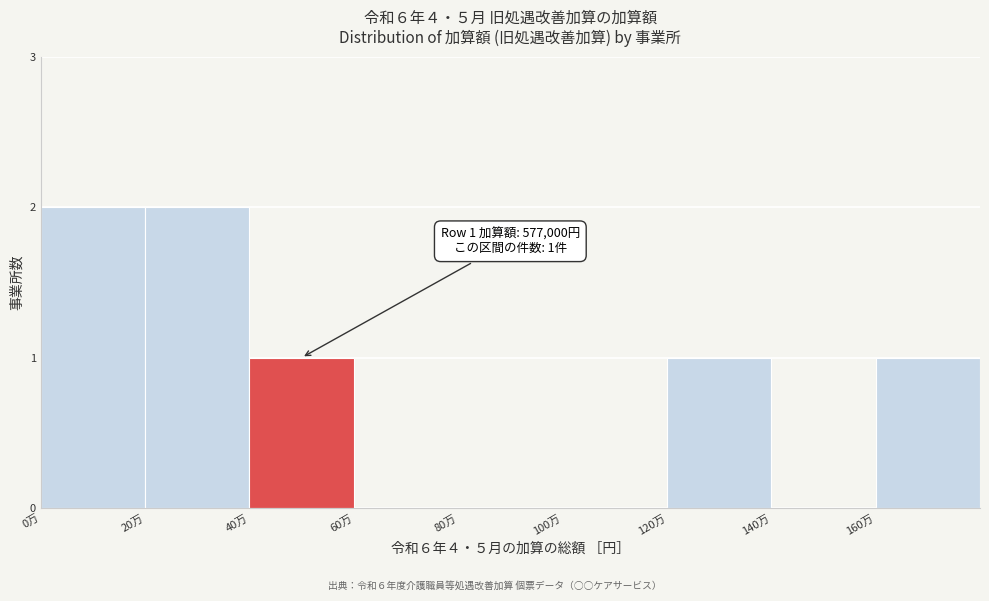

Reading left to right, what are all the values shown in this chart?

0万=2	20万=2	40万=1	60万=0	80万=0	100万=0	120万=1	140万=0	160万=1